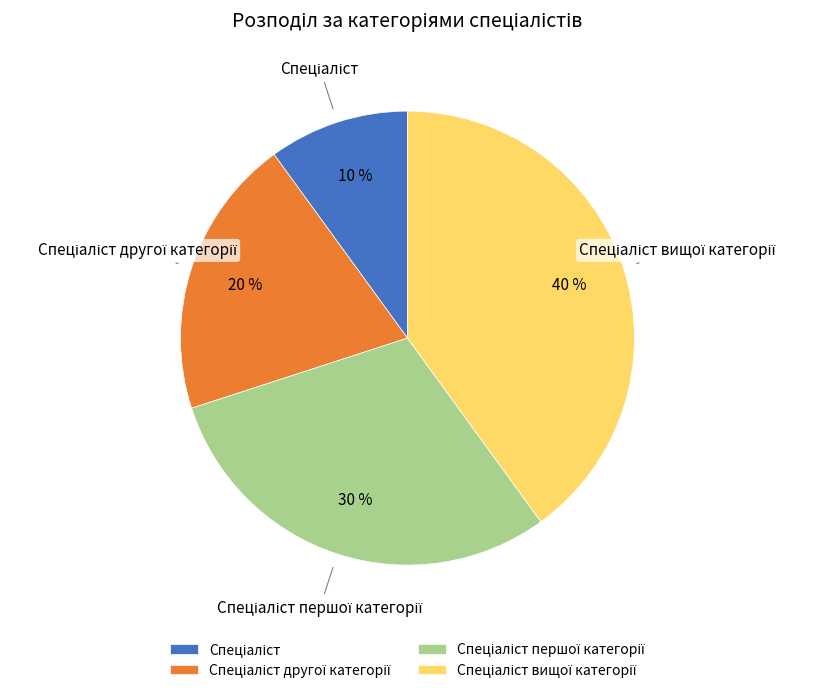

How many slices are in this pie chart?

4